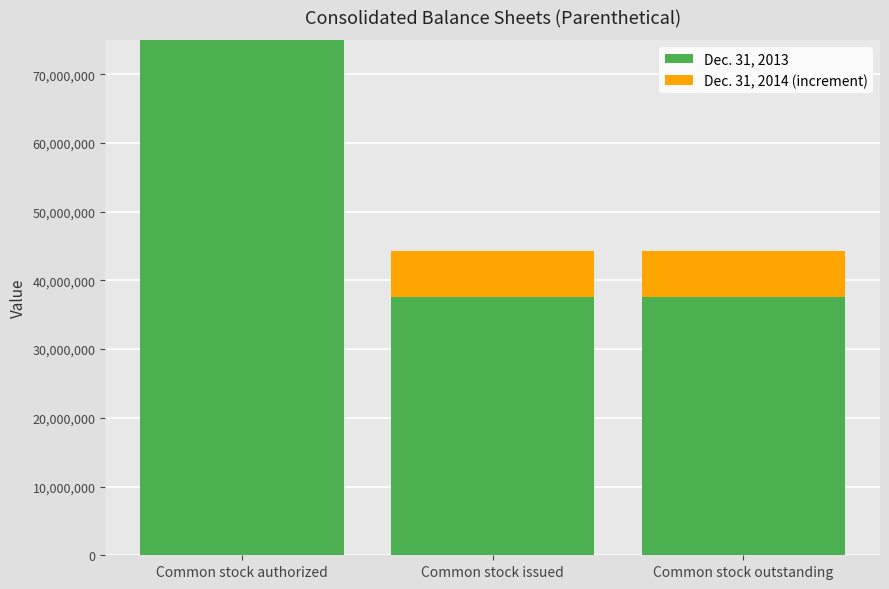

Reading left to right, what are the values for Dec. 31, 2013?

Common stock authorized=75000000	Common stock issued=37541404	Common stock outstanding=37541404